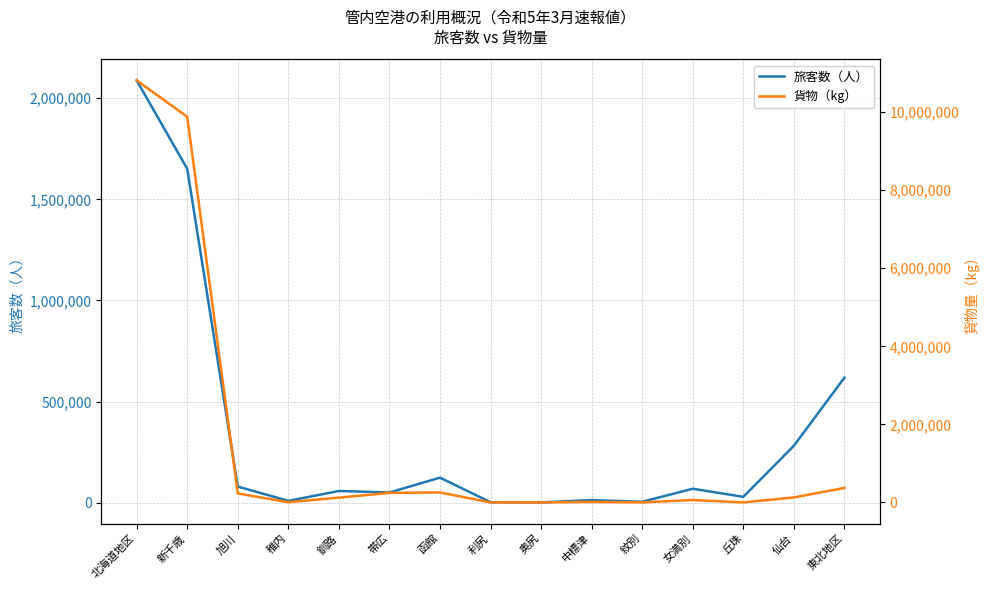

How many interior local valleys does the 貨物（kg） series have?

4